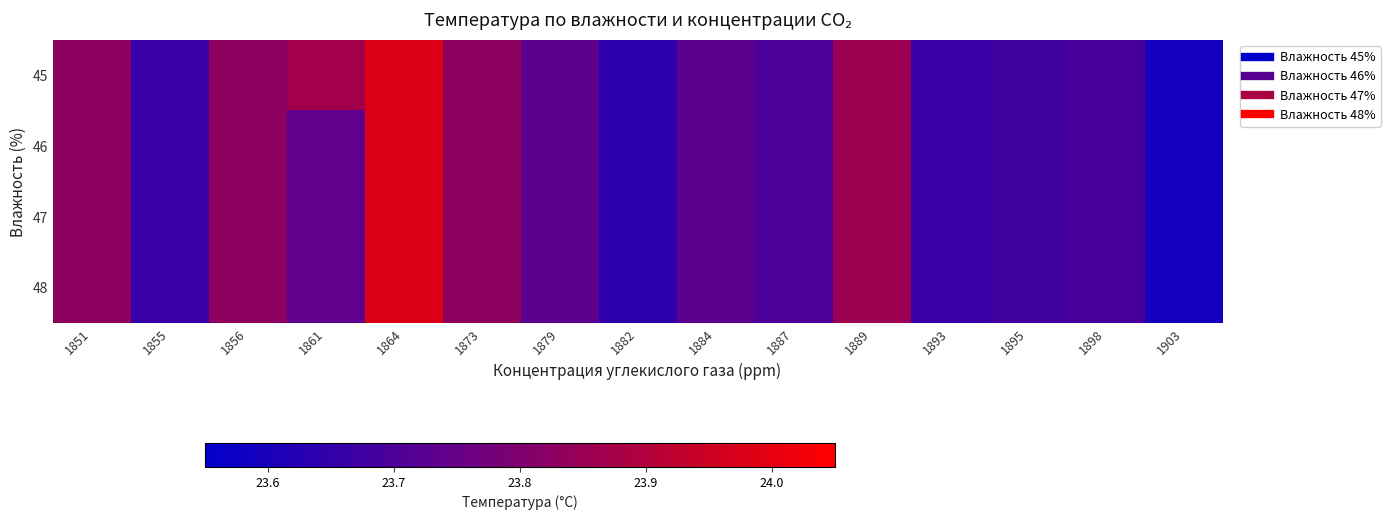

At which category is the sum across all series the highest?

1864